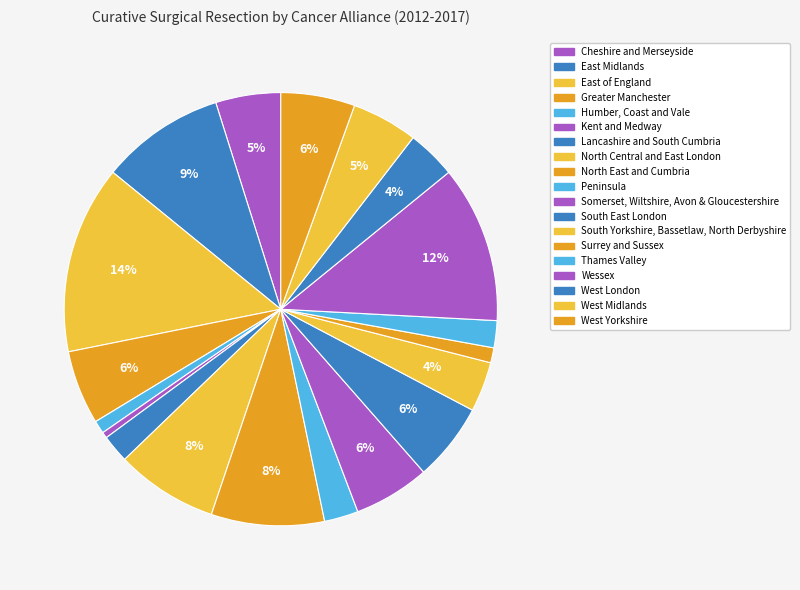

To the nearest percent, what percentage of the pie is West Yorkshire?

6%